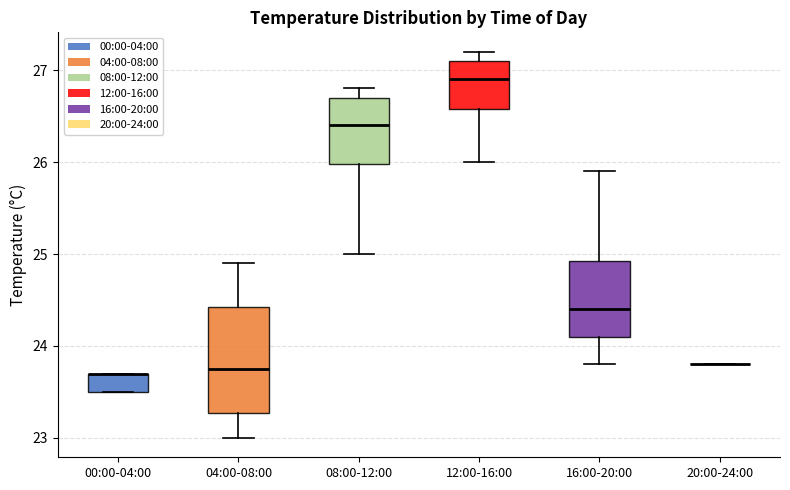

Reading left to right, transcribe this box plot: for each box, give where its median line is, the range the box spans, and where its two whiskers end, as read against the y-axis. The values are not printed on the chart, so give them approximately, as read against the axis.

00:00-04:00: median 23.7 (drawn on the box's upper edge), box 23.5 to 23.7, whiskers 23.5 to 23.7
04:00-08:00: median 23.8, box 23.3 to 24.4, whiskers 23.0 to 24.9
08:00-12:00: median 26.4, box 26.0 to 26.7, whiskers 25.0 to 26.8
12:00-16:00: median 26.9, box 26.6 to 27.1, whiskers 26.0 to 27.2
16:00-20:00: median 24.4, box 24.1 to 24.9, whiskers 23.8 to 25.9
20:00-24:00: box collapsed to a line at 23.8, whiskers 23.8 to 23.8